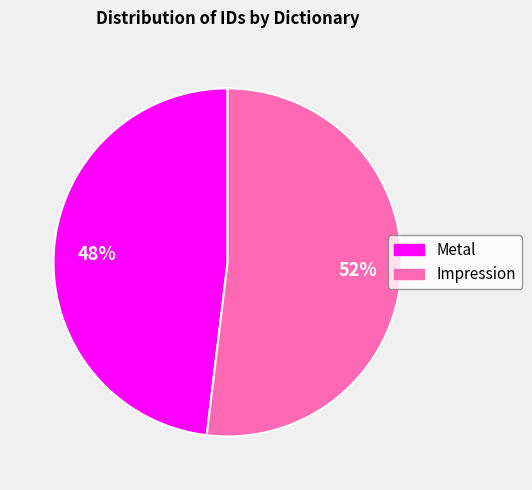

Approximately how many times larger is the value at Metal compared to Impression?

0.9